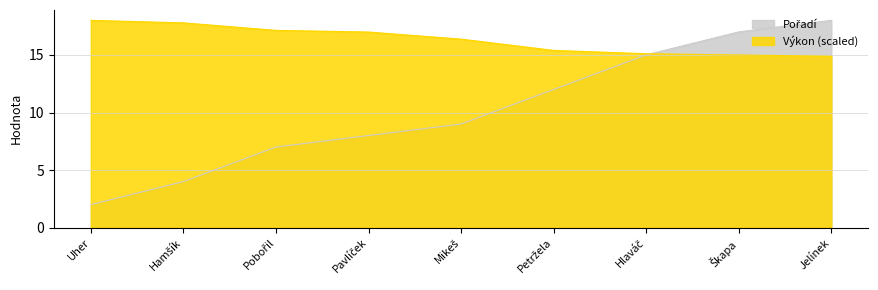

What is the value of the Pořadí point at the 4th from the left?

8.0